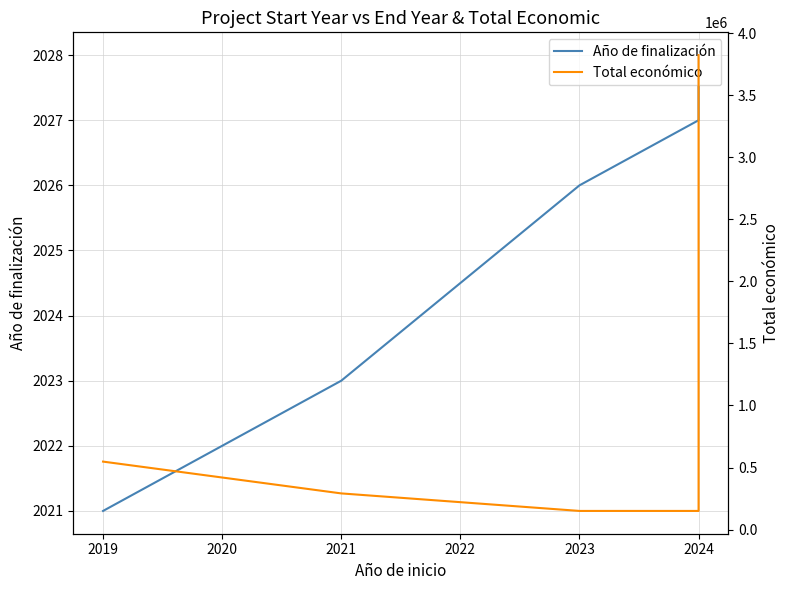

Reading left to right, what are all the values shown in this chart?

Año de finalización: 2021	2023	2026	2027	2027	2028
Total económico: 547512	291200	150000	150000	598609	3823271